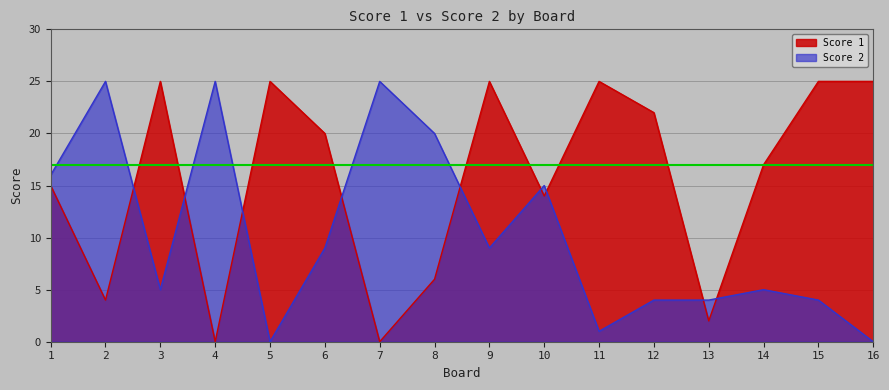

Rank the series at 6 from highest to lowest value.

Score 1, Score 2